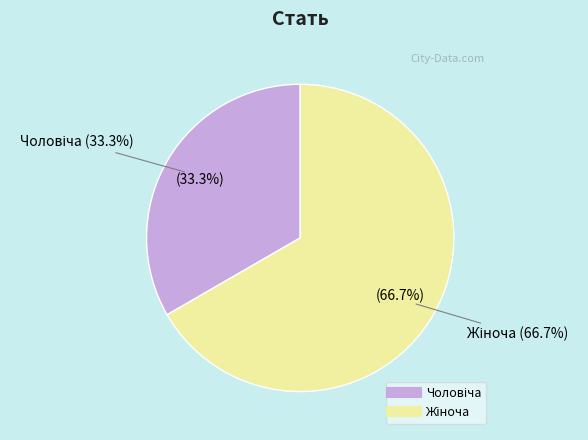

To the nearest percent, what percentage of the pie is Чоловіча?

33%